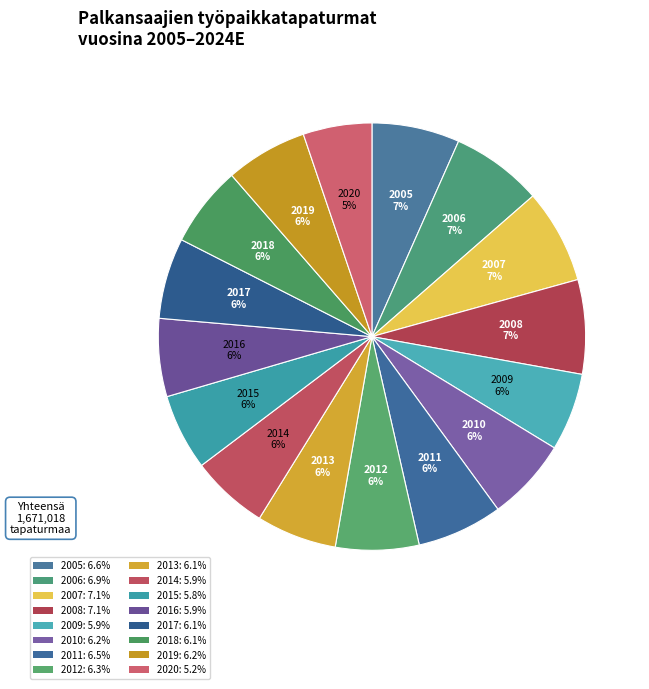

How much of the chart is everything except 2005?

93.4%